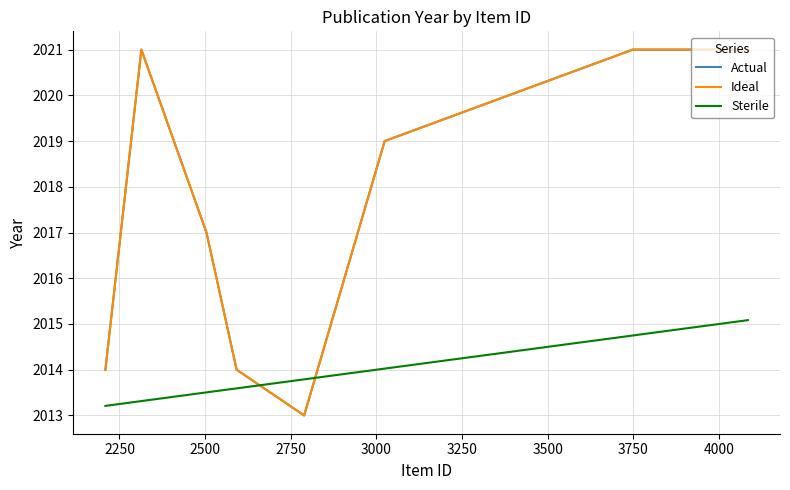

True or false: Sterile and Ideal cross at least once.

True